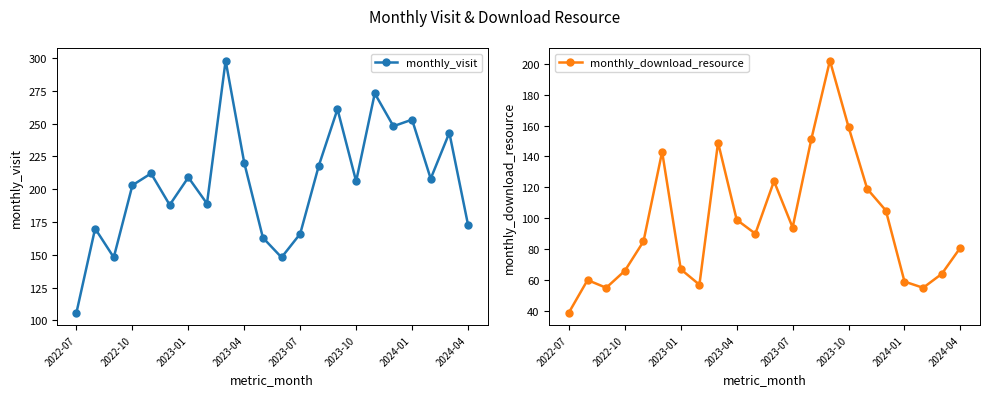

What is the maximum value for monthly_download_resource?

202